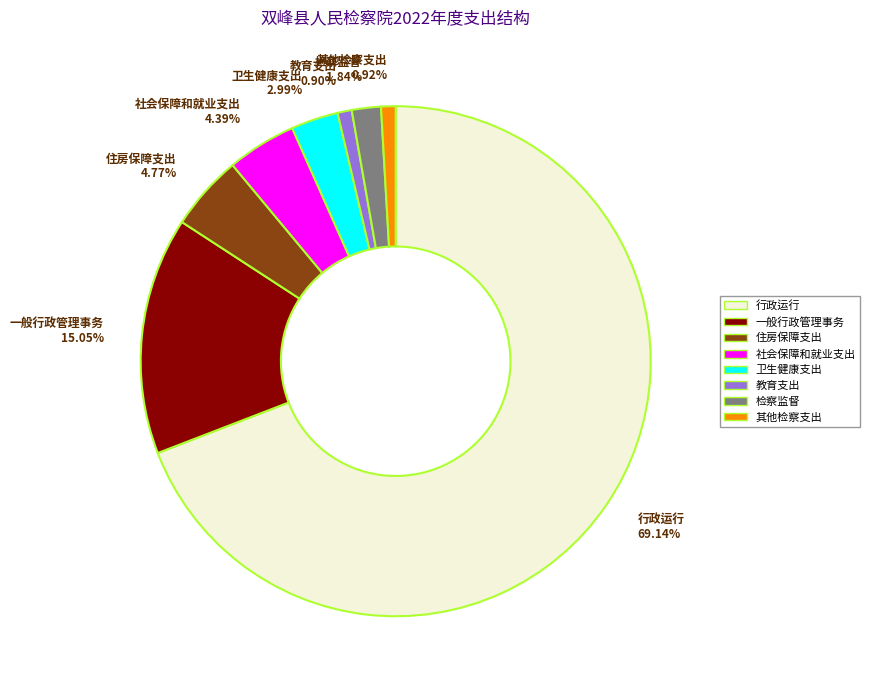

Is 行政运行 the majority of the pie?

Yes